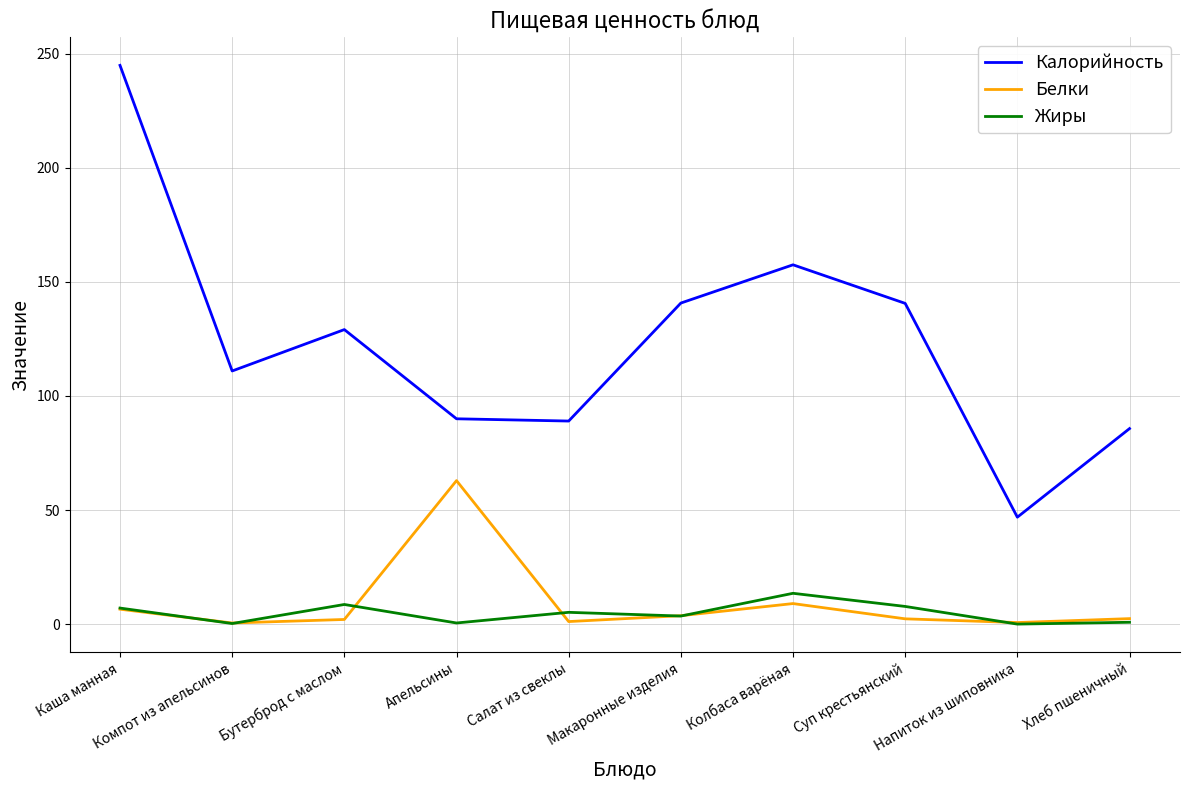

What position from the right is Макаронные изделия?

5